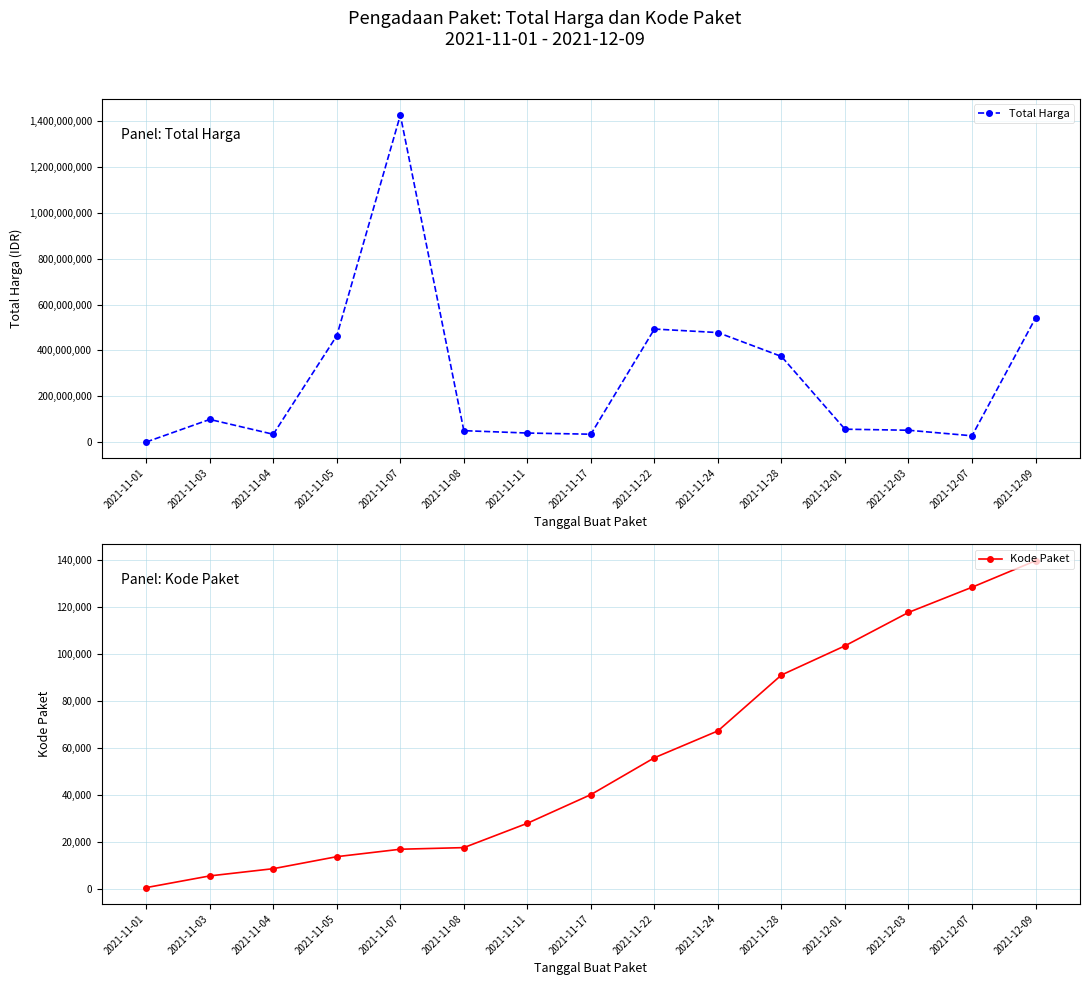

Which has a higher value, 2021-11-05 or 2021-12-01?

2021-11-05